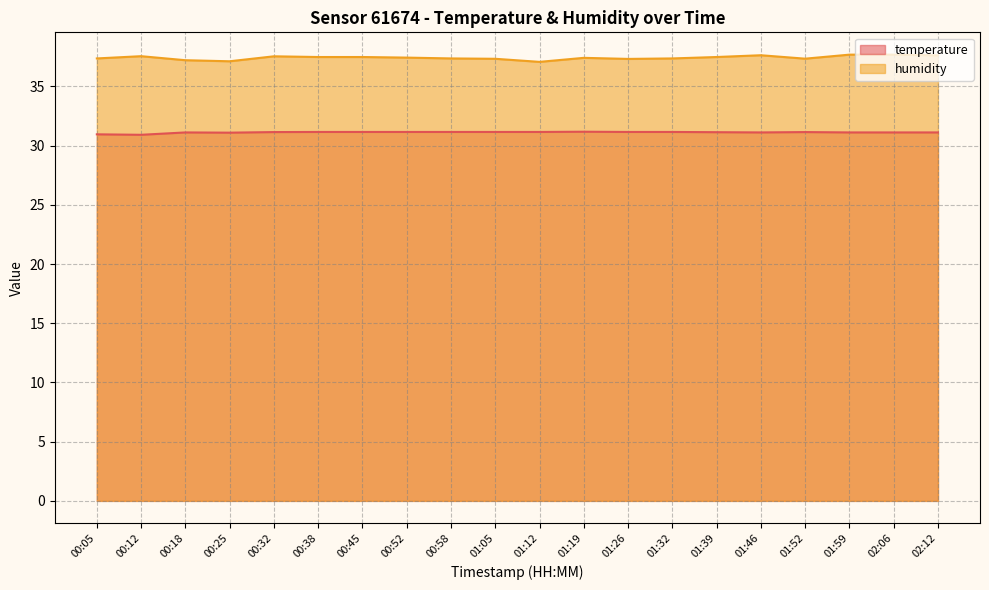

What is the average value of the humidity series?

37.4